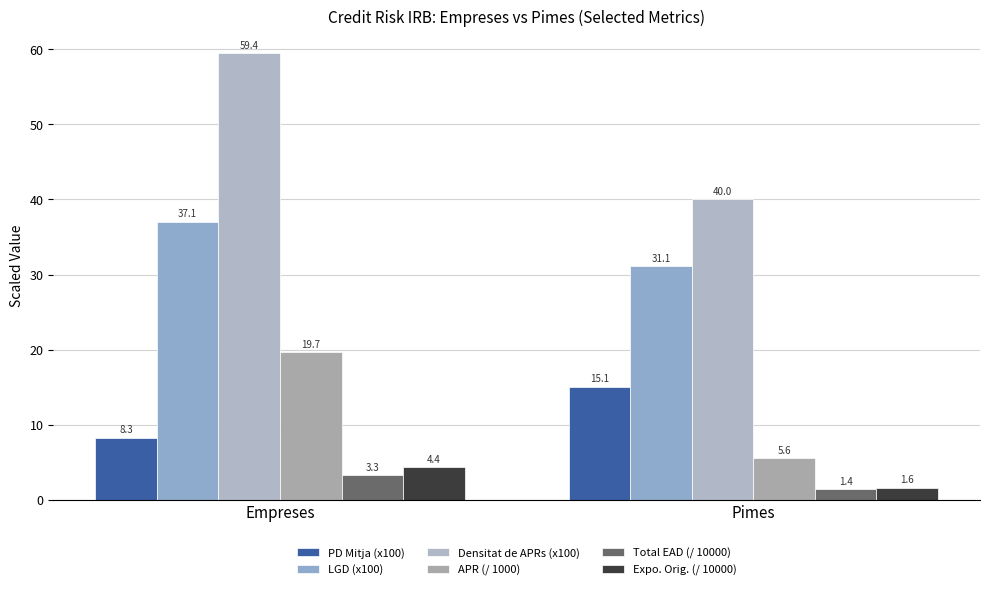

At which label does LGD (x100) first exceed 37?

Empreses